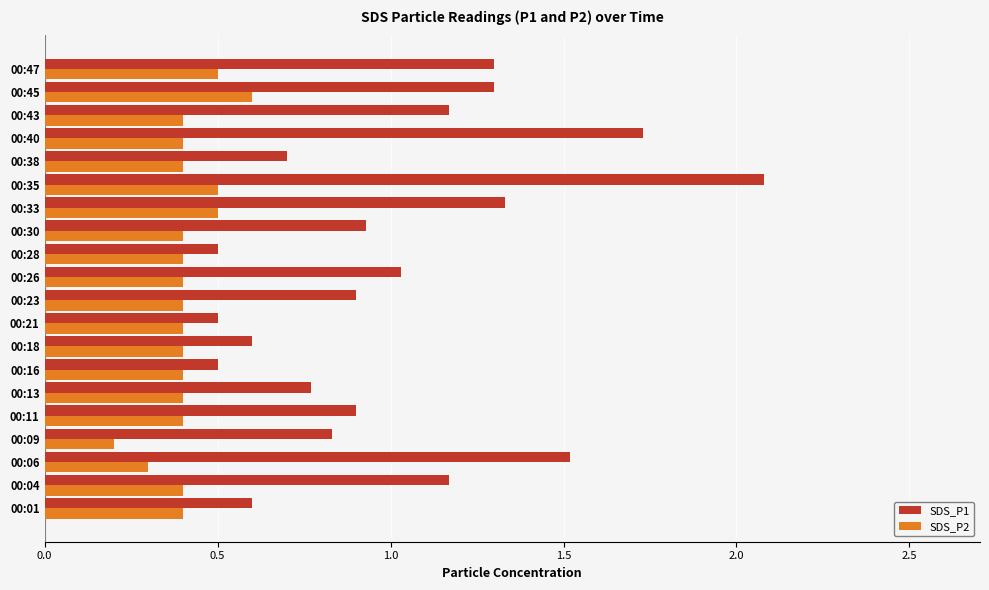

How many distinct data groups are displayed?

2